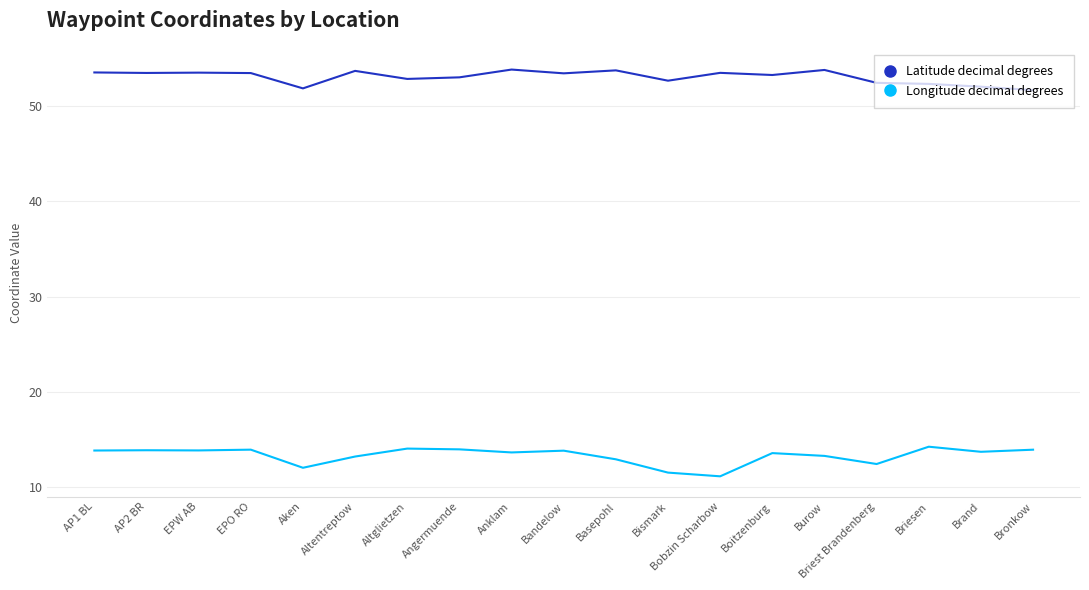

Which series has the largest total across all categories?

Latitude decimal degrees